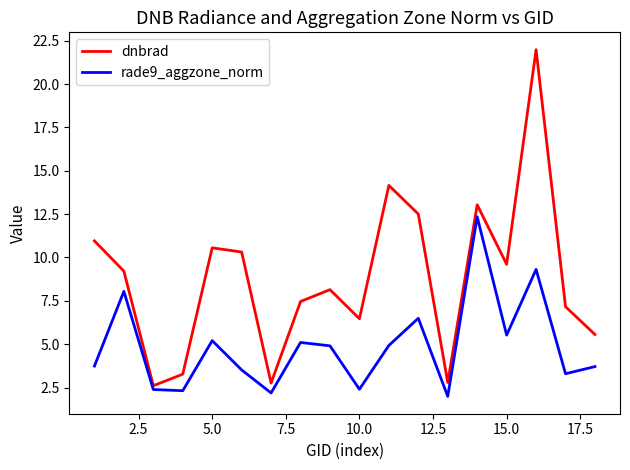

How many interior local valleys does the dnbrad series have?

5